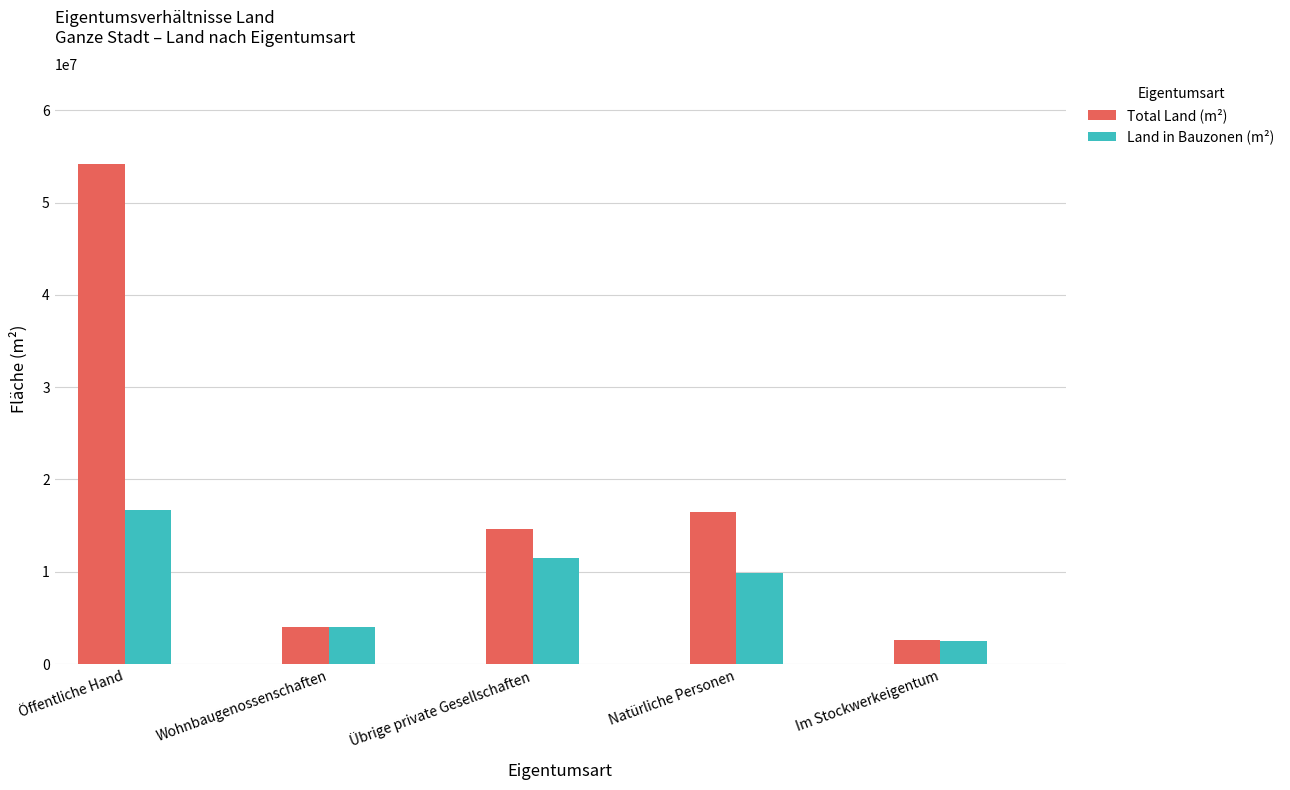

Rank the series by their average value, from highest to lowest.

Total Land (m²), Land in Bauzonen (m²)